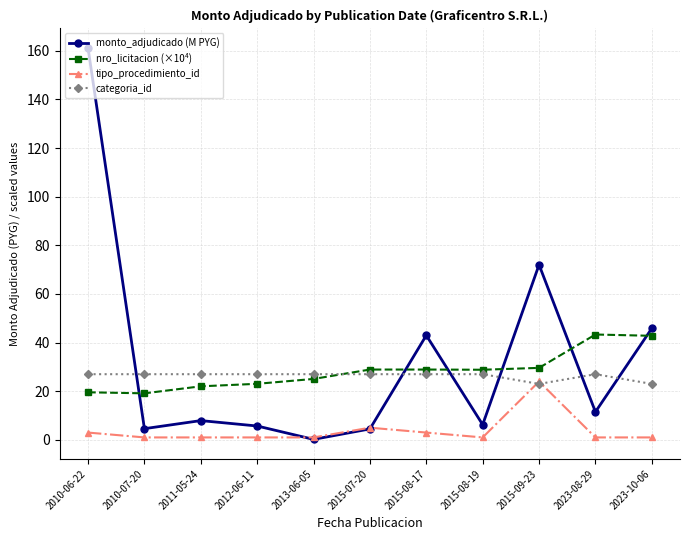

What is the highest value of the tipo_procedimiento_id series?

24.0